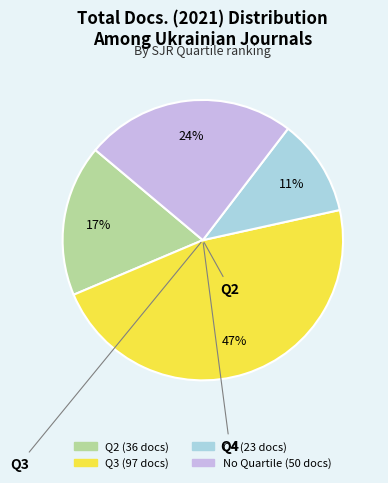

Is there a majority slice in this chart?

No